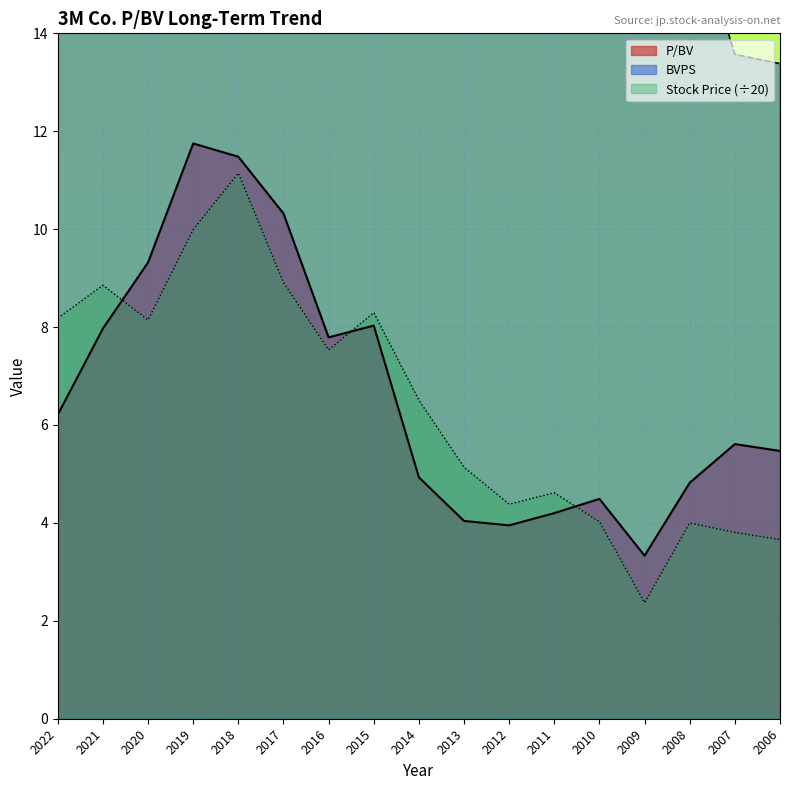

Rank the series at 2007 from highest to lowest value.

BVPS, P/BV, Stock Price